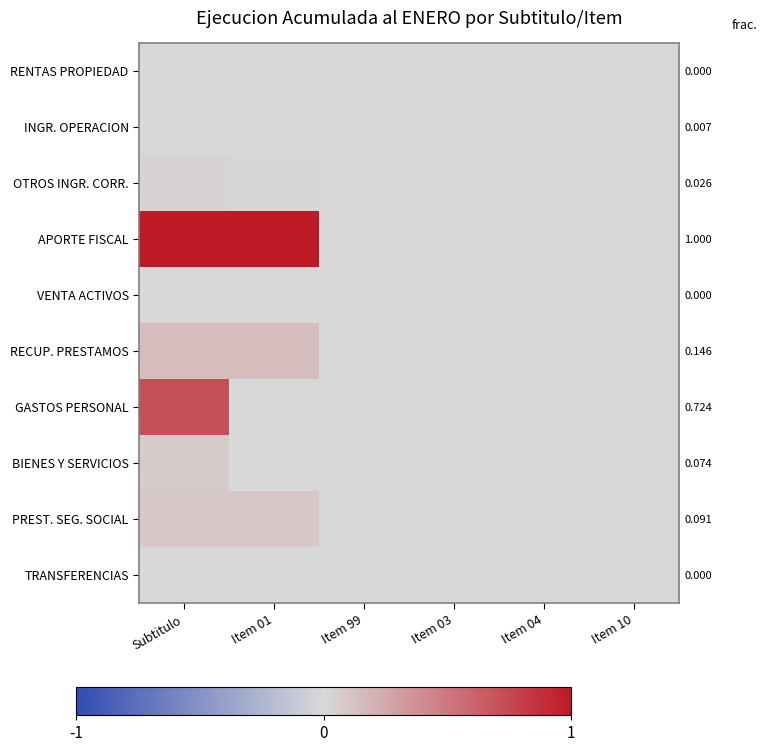

Which category has the lowest value in the VENTA ACTIVOS series?

Subtitulo